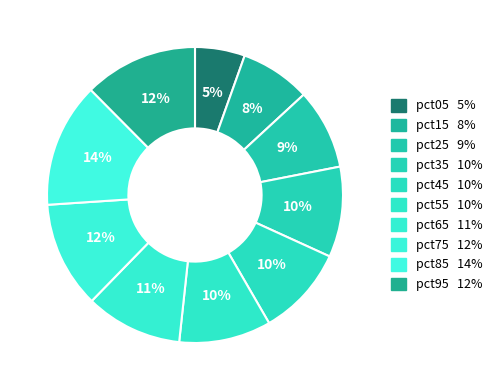

What percentage is the pct45 slice, to the nearest percent?

10%